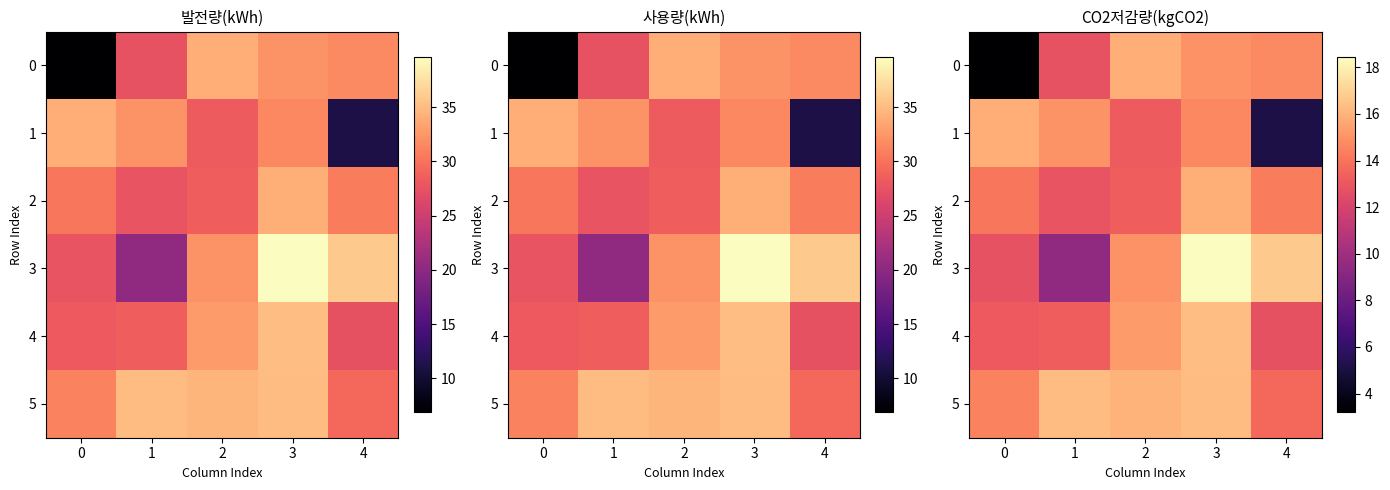

The value of 1 at 1 is 15.0. True or false?

True